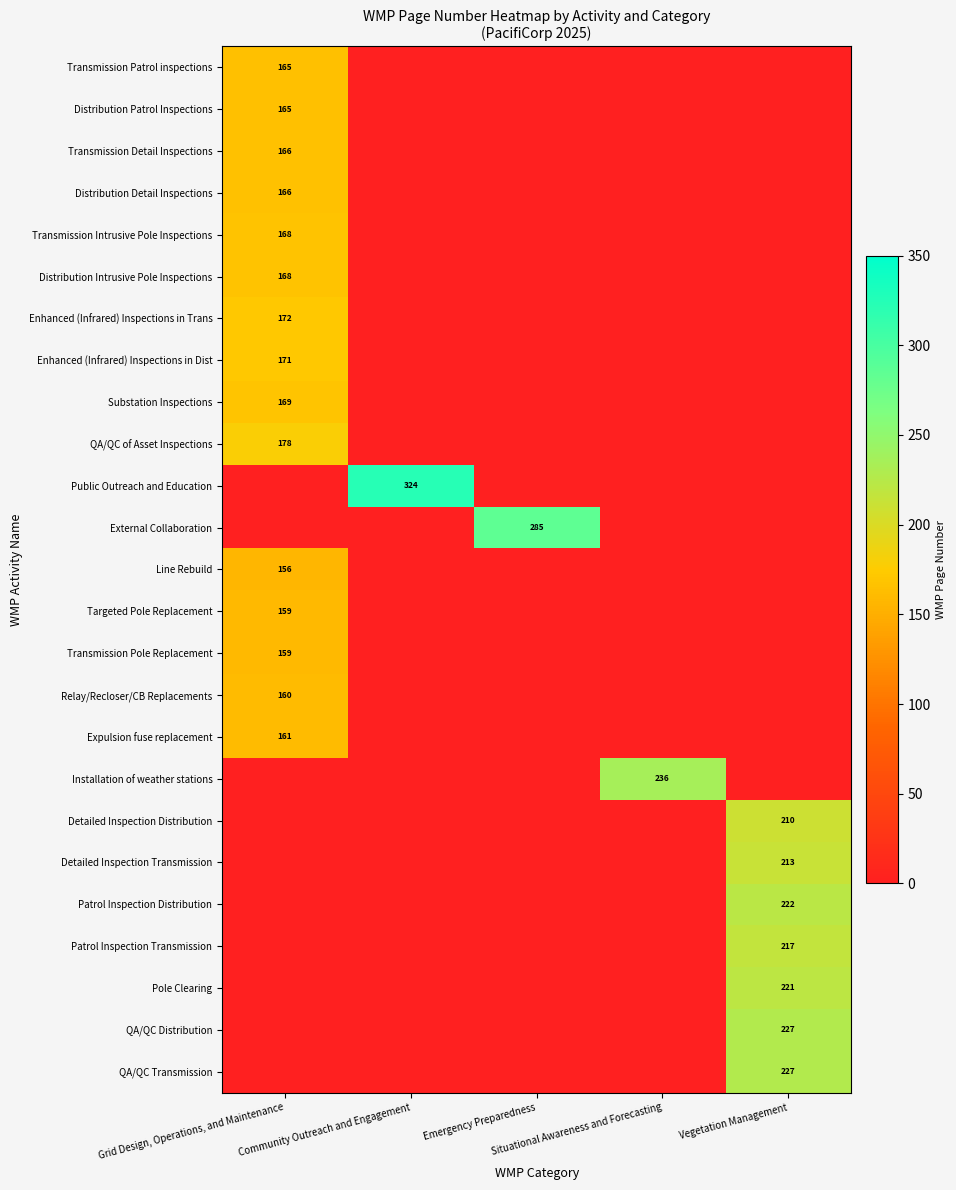

At which category is the sum across all series the highest?

Grid Design, Operations, and Maintenance